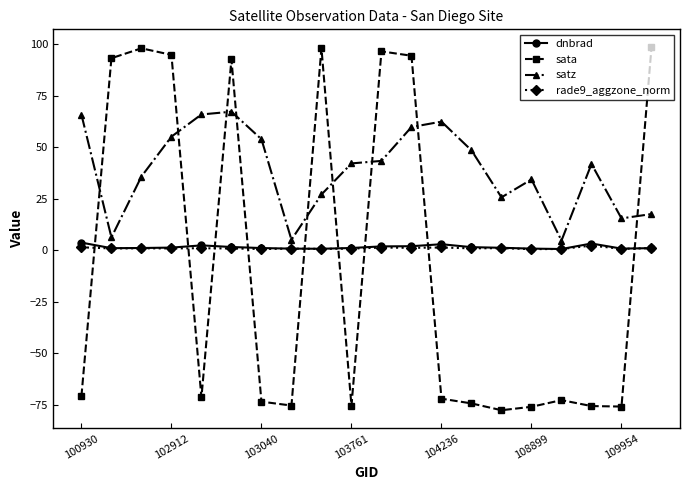

Which series has the largest range (max minus min)?

sata